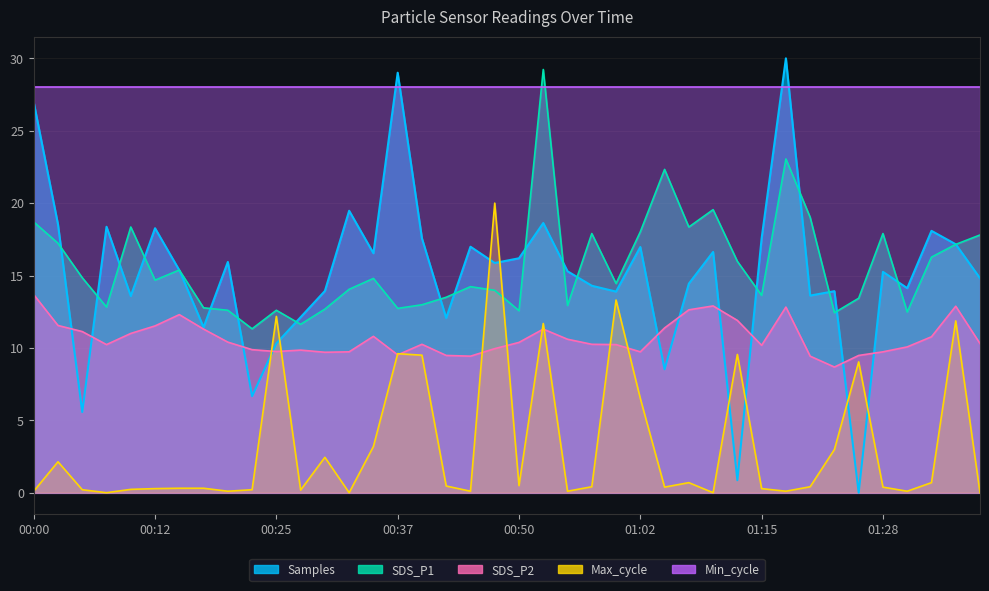

What is the difference between the maximum and minimum values in the SDS_P2 series?

5.0